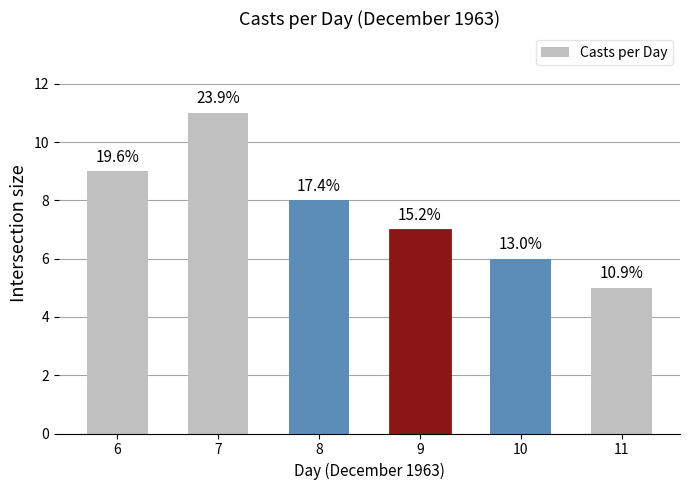

What value does the data have at 10?

6